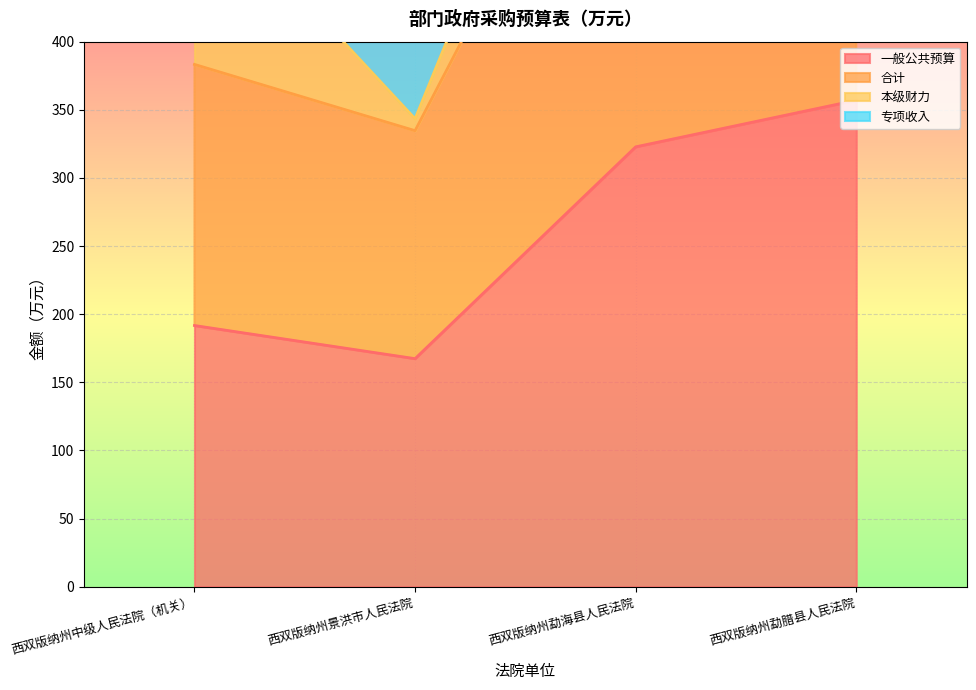

At how many categories does at least one series exceed 180?

4